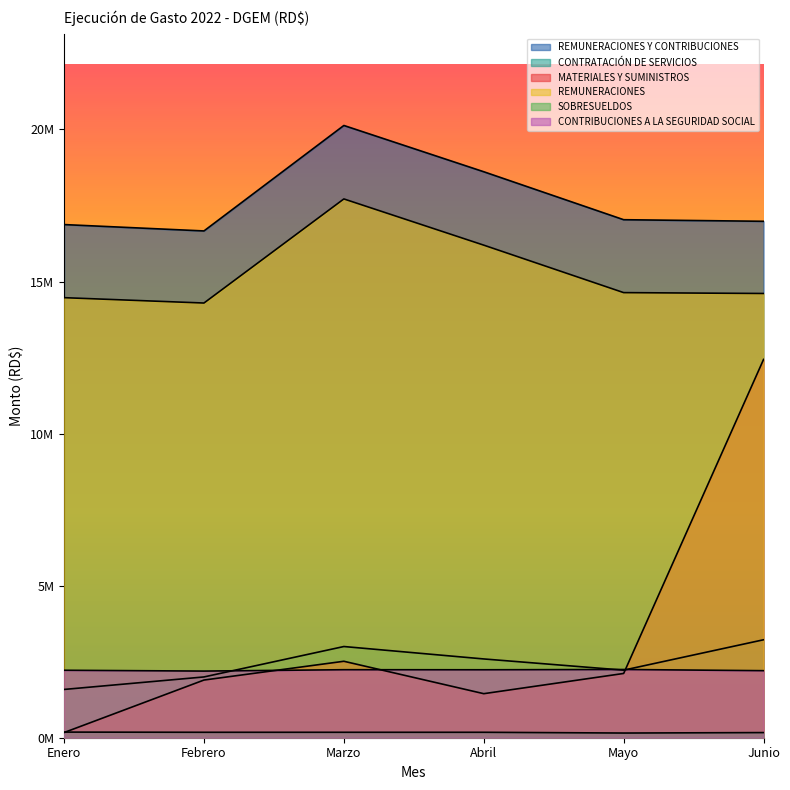

Between which two adjacent categories do CONTRATACIÓN DE SERVICIOS and MATERIALES Y SUMINISTROS first intersect?

Mayo and Junio